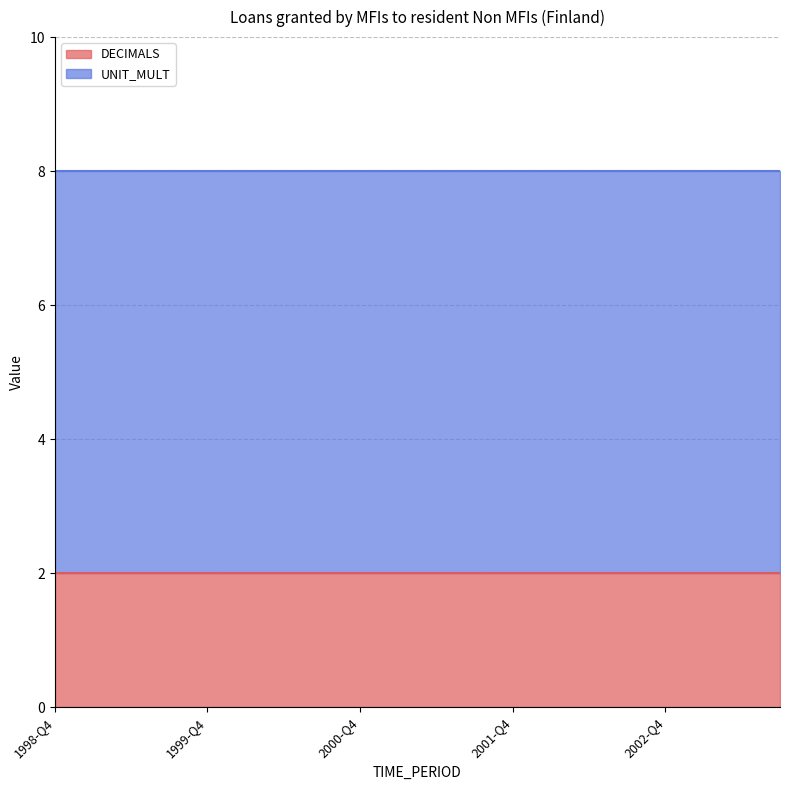

Which series has the widest spread of values?

DECIMALS